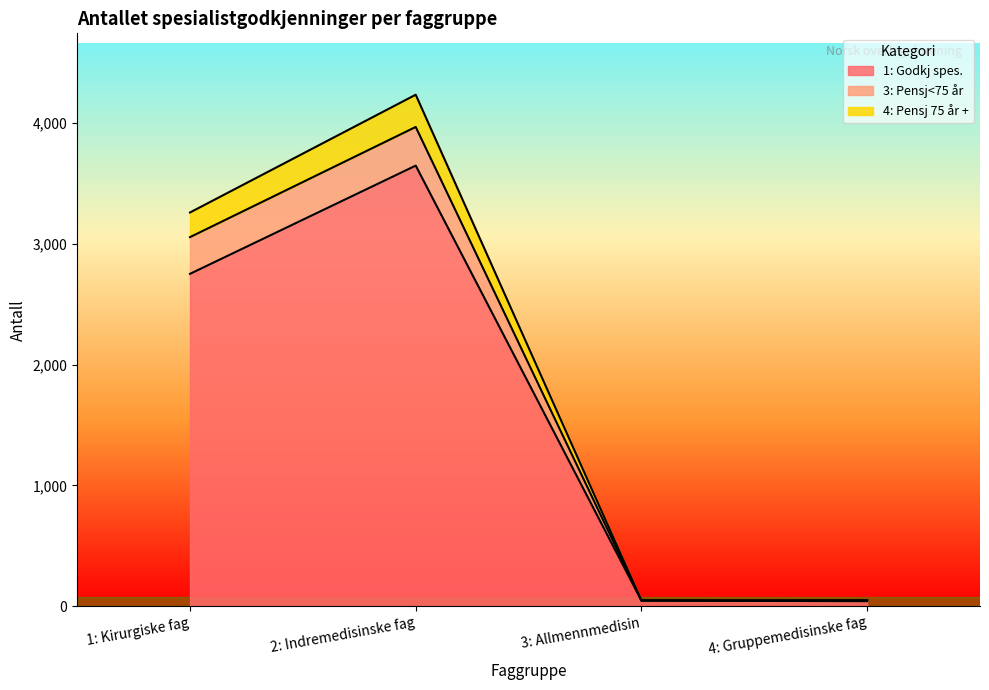

What are all the series names shown in the legend?

1: Godkj spes., 3: Pensj<75 år, 4: Pensj 75 år +